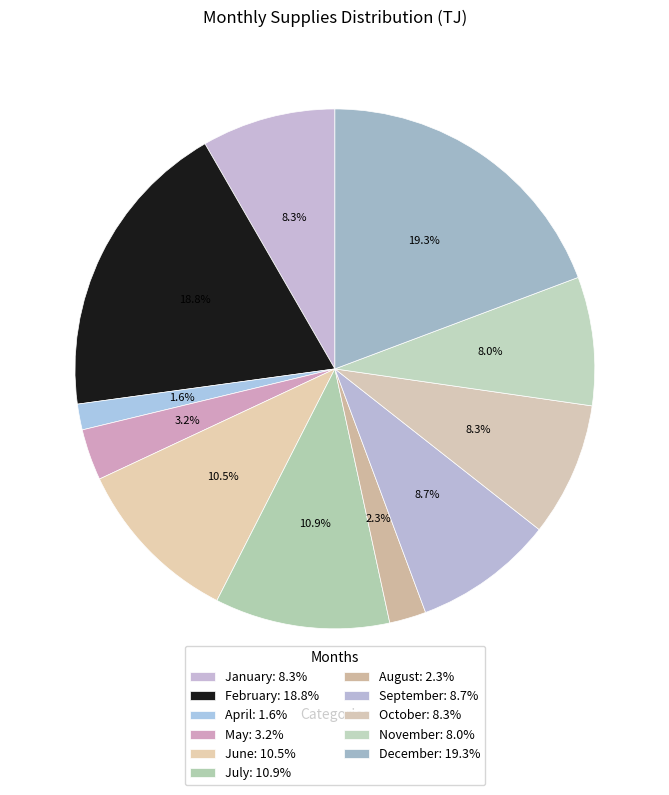

How many segments does this pie chart have?

11